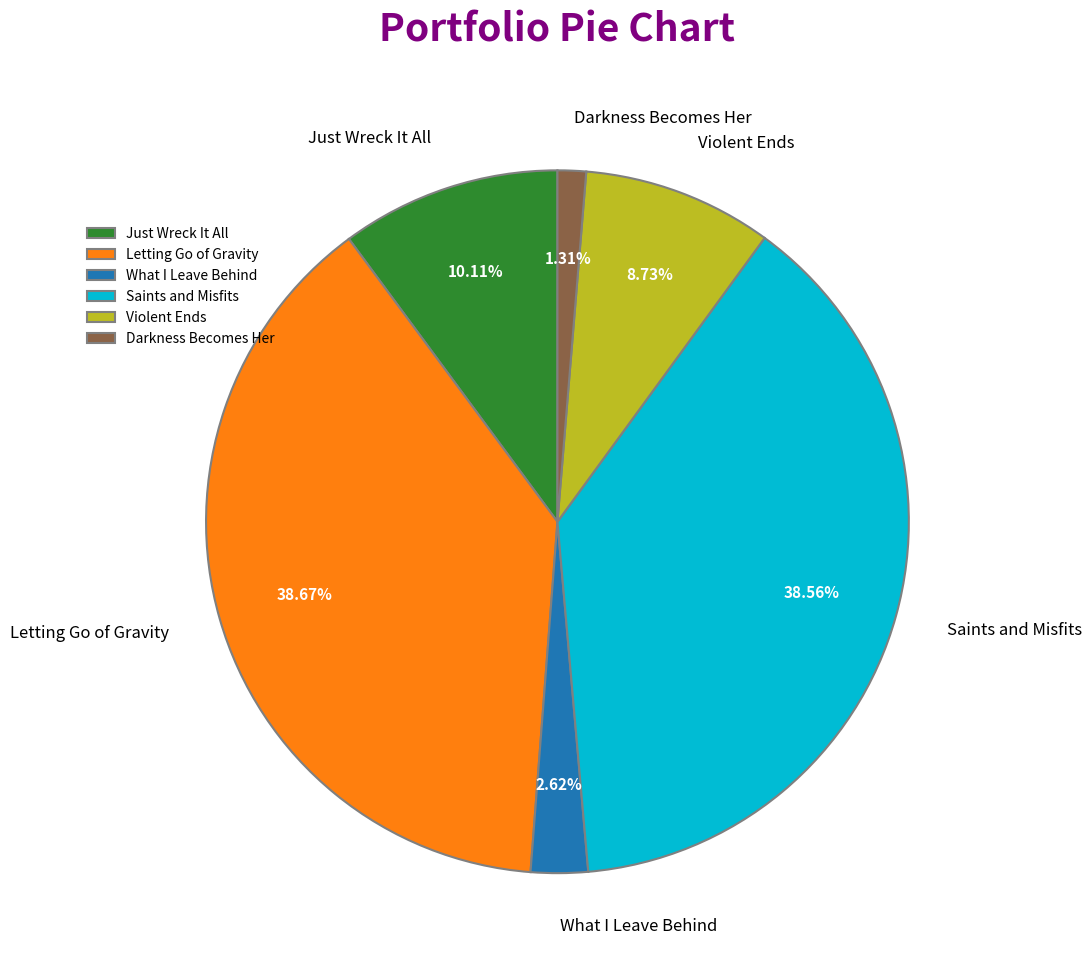

Is it true that Just Wreck It All is 10% of the pie?

True